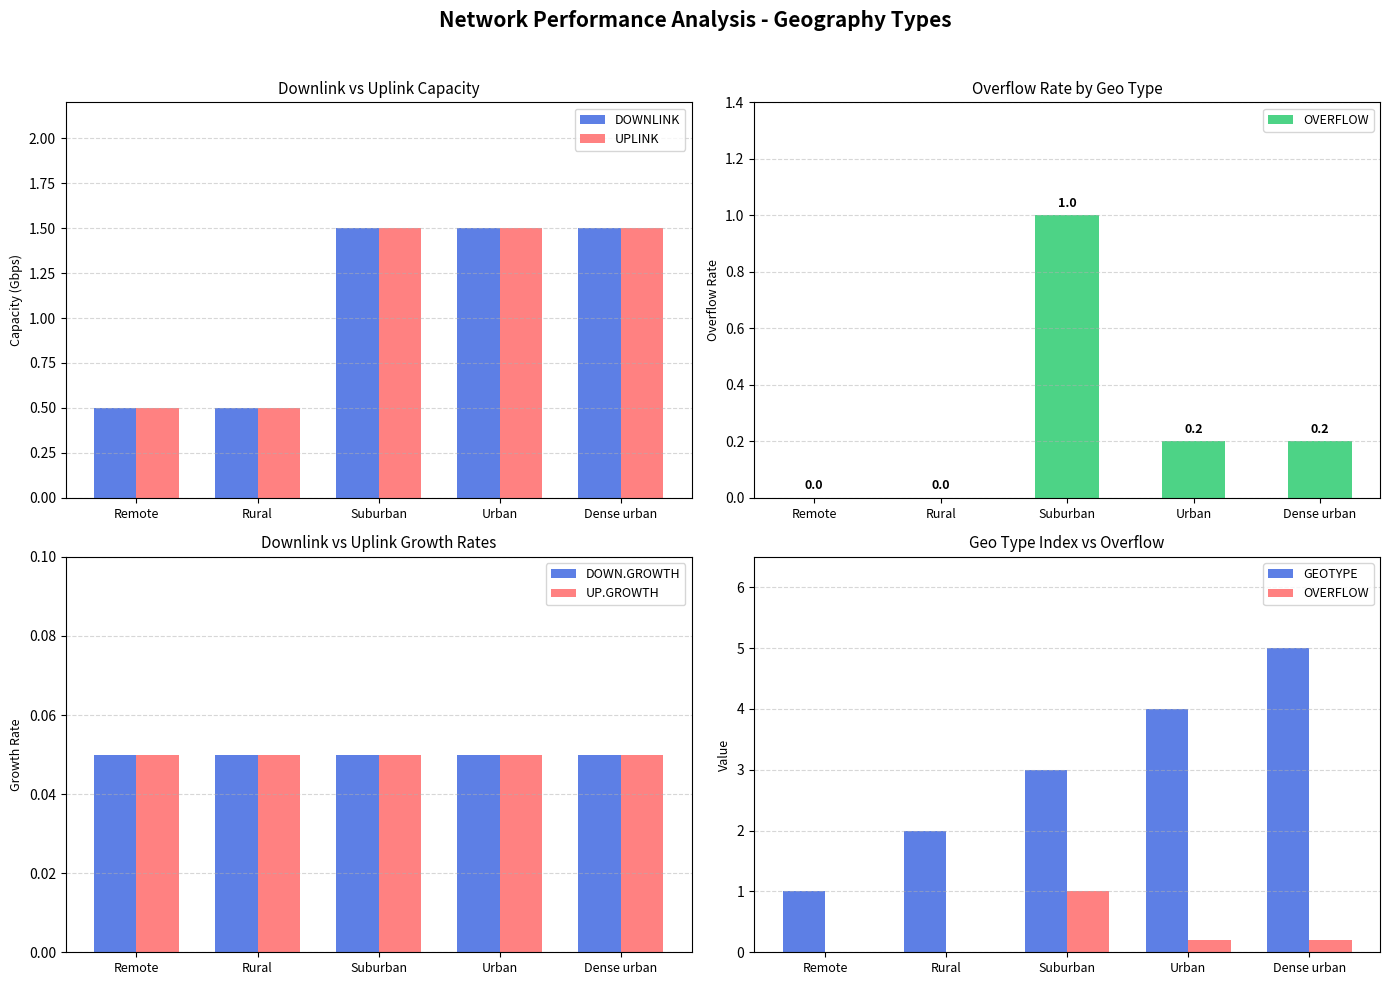

What is the value of the UPLINK bar at the 3rd from the left?

1.5